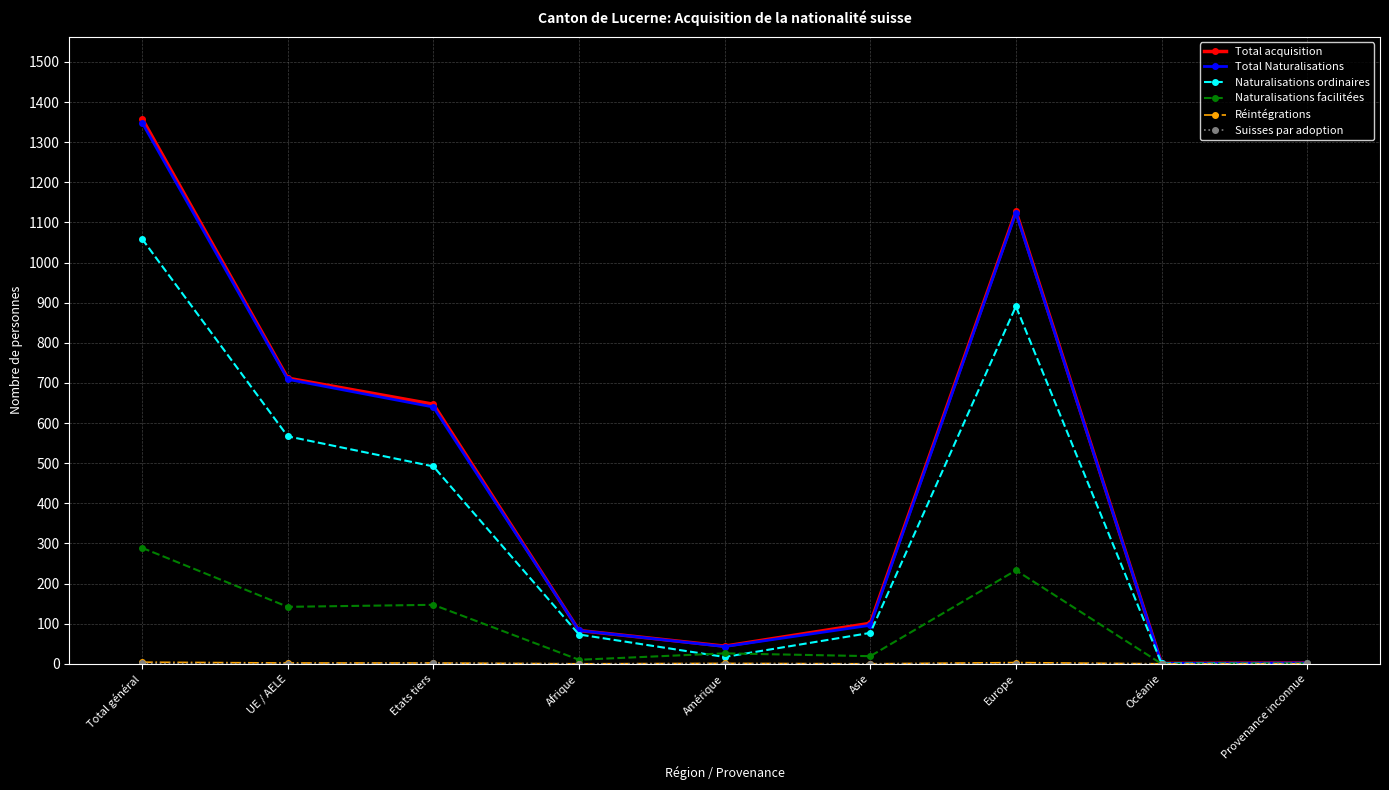

At which category is the sum across all series the highest?

Total général